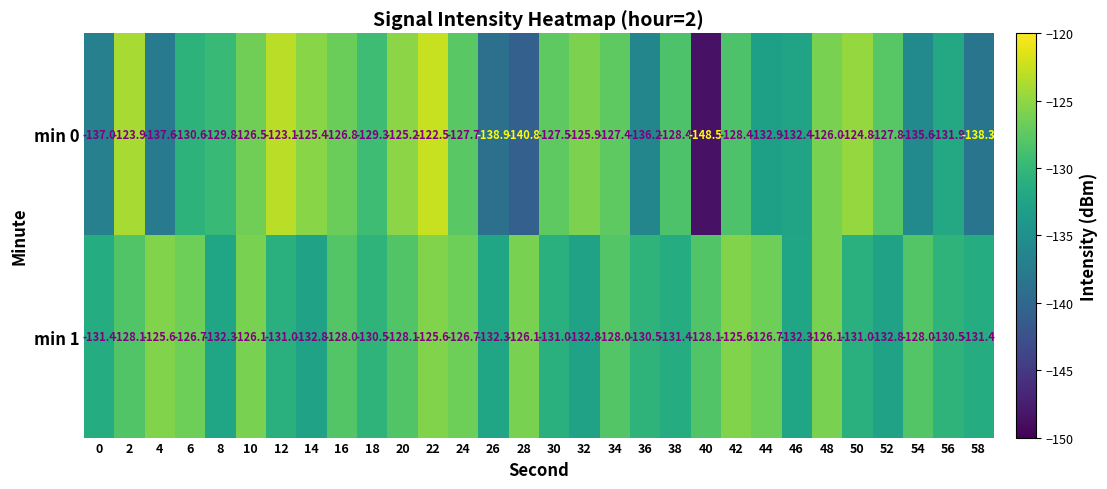

True or false: min 0 has a value of -127.4 at 34.

True